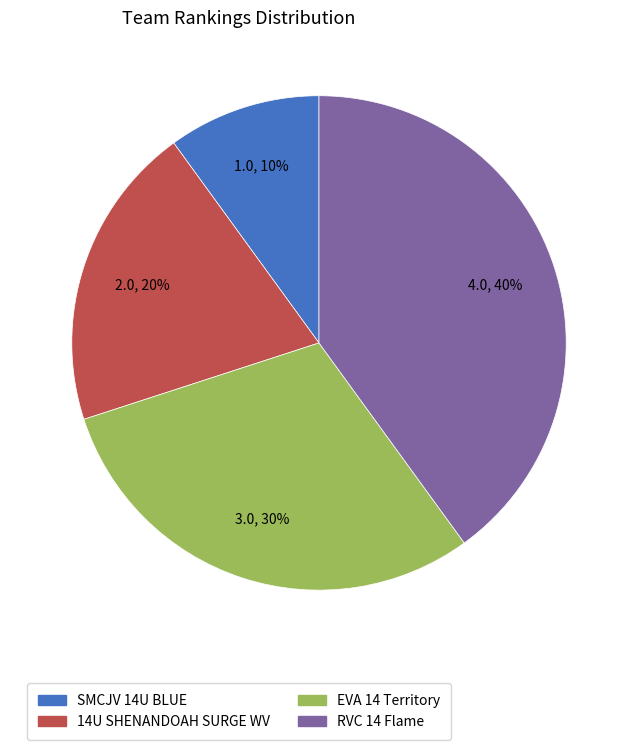

To the nearest percent, what percentage of the pie is EVA 14 Territory?

30%